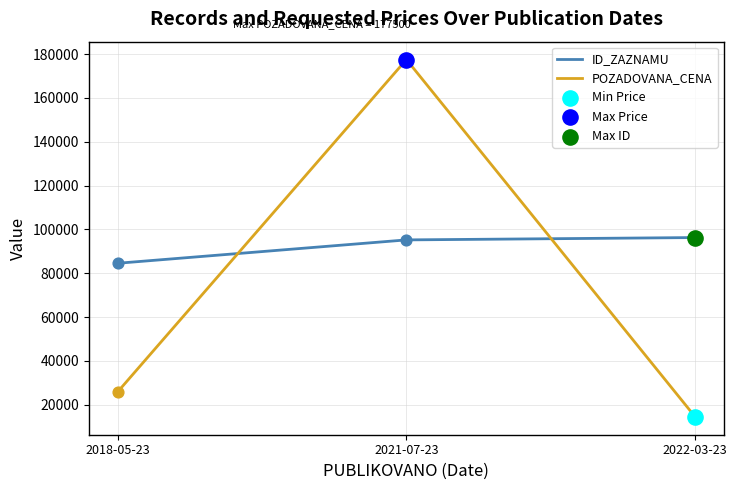

What is the difference between the highest and lowest values at 2021-07-23?

82276